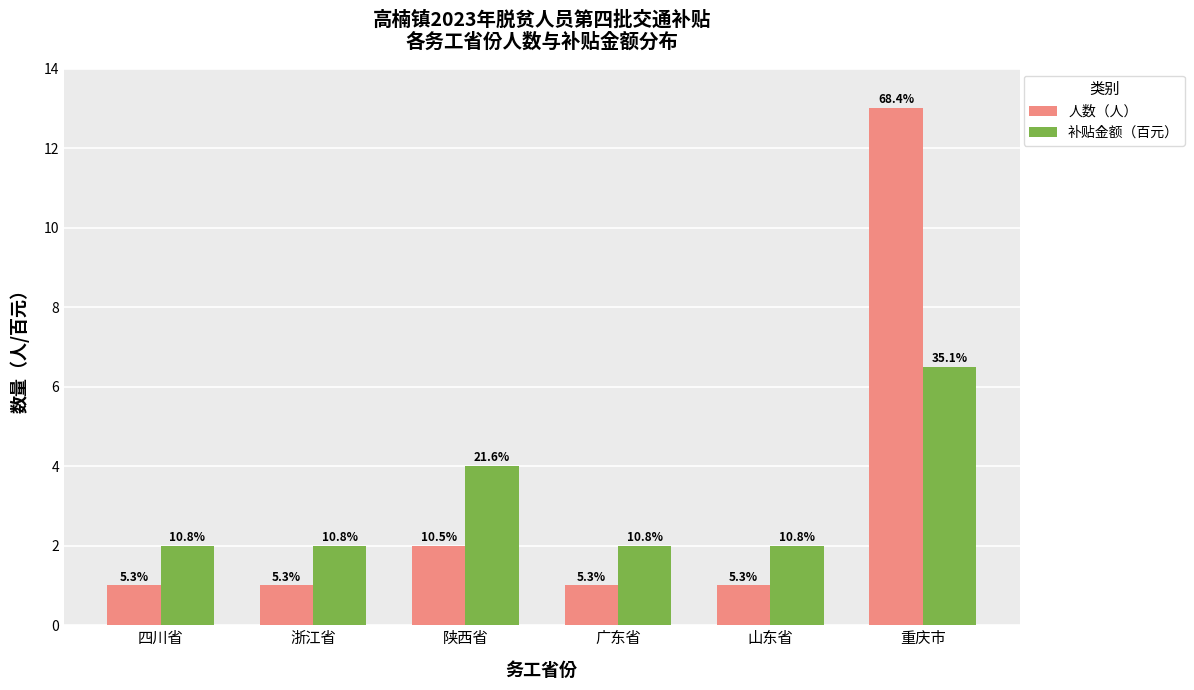

At which category is the sum across all series the highest?

重庆市